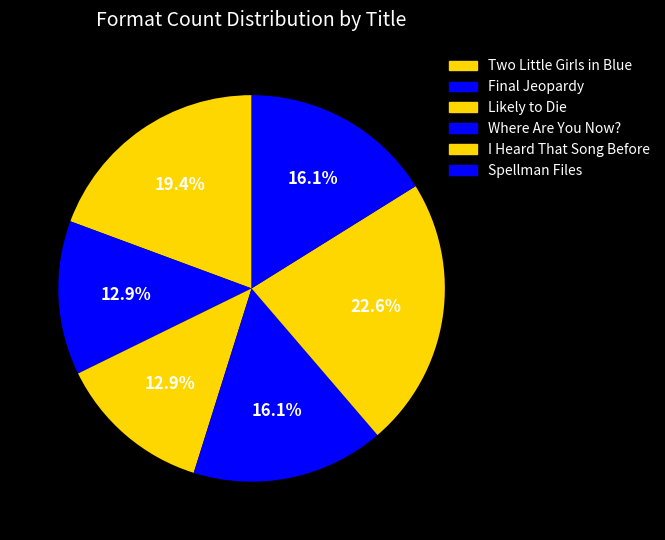

Which has a higher value, Likely to Die or Where Are You Now??

Where Are You Now?